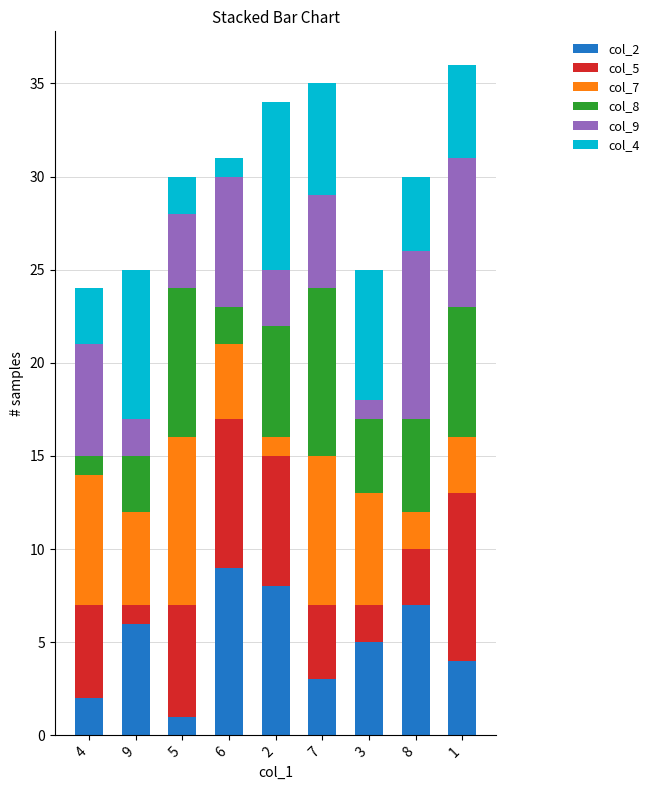

The col_2 series shows 14 at 6. True or false?

False